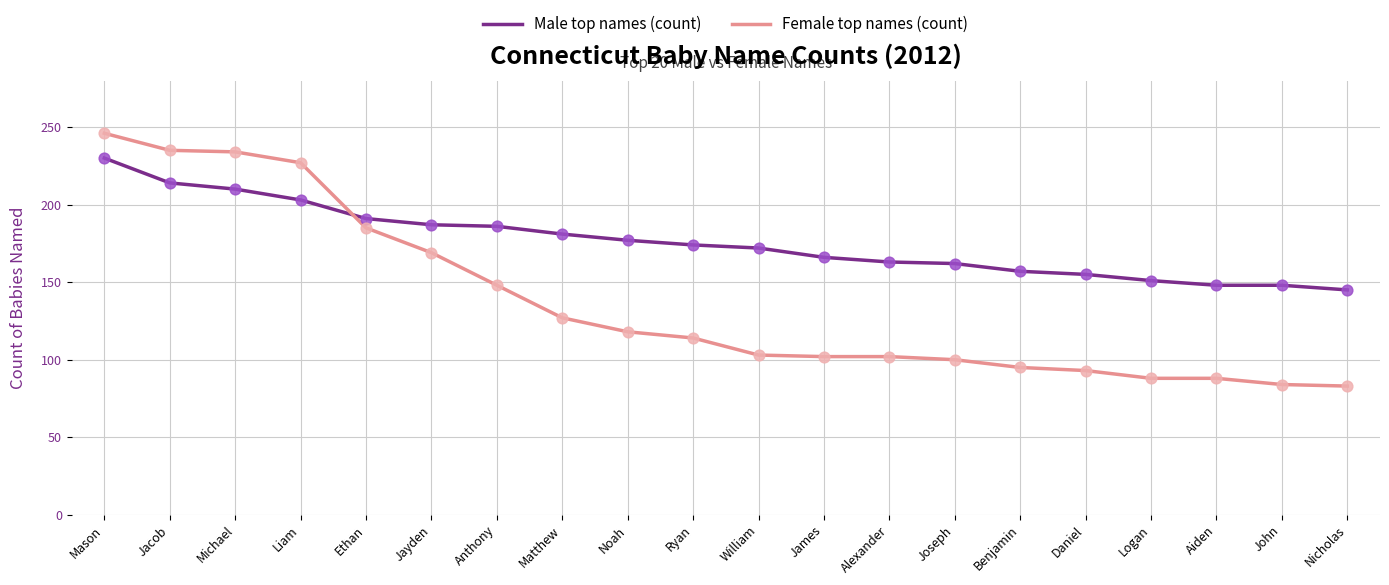

What is the difference between the highest and lowest values at James?

64